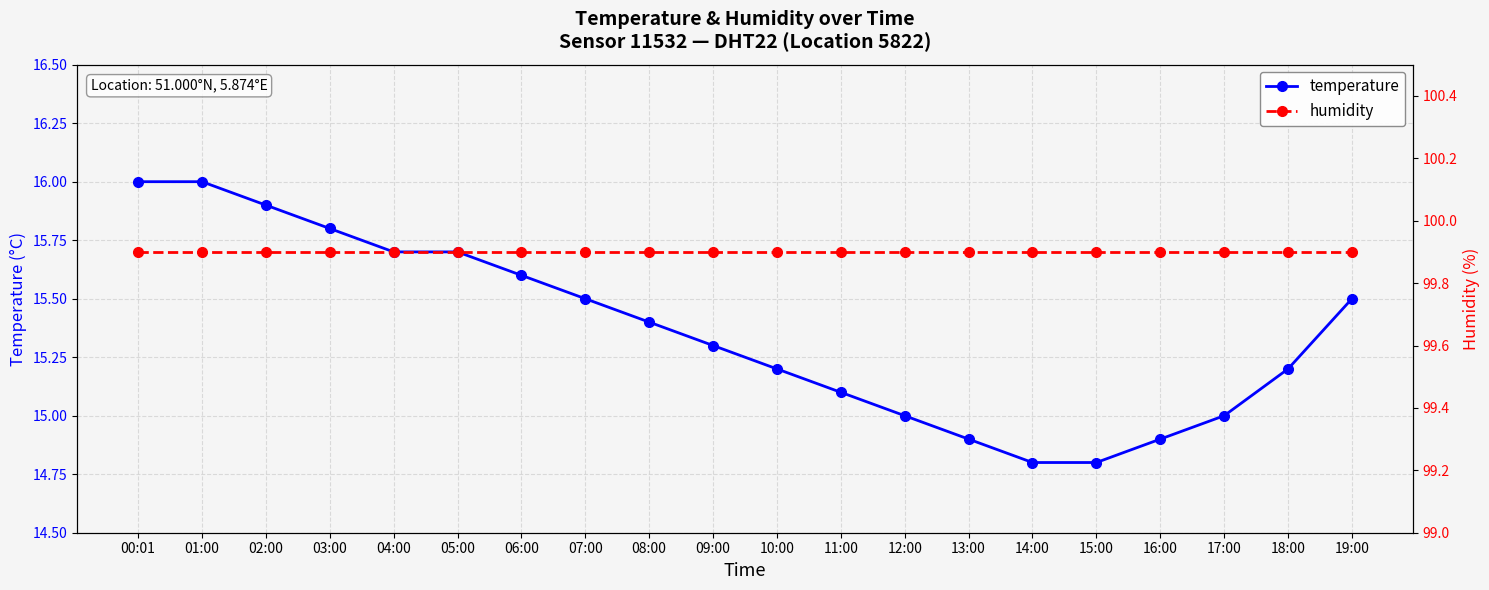

What is the smallest value displayed?

14.8